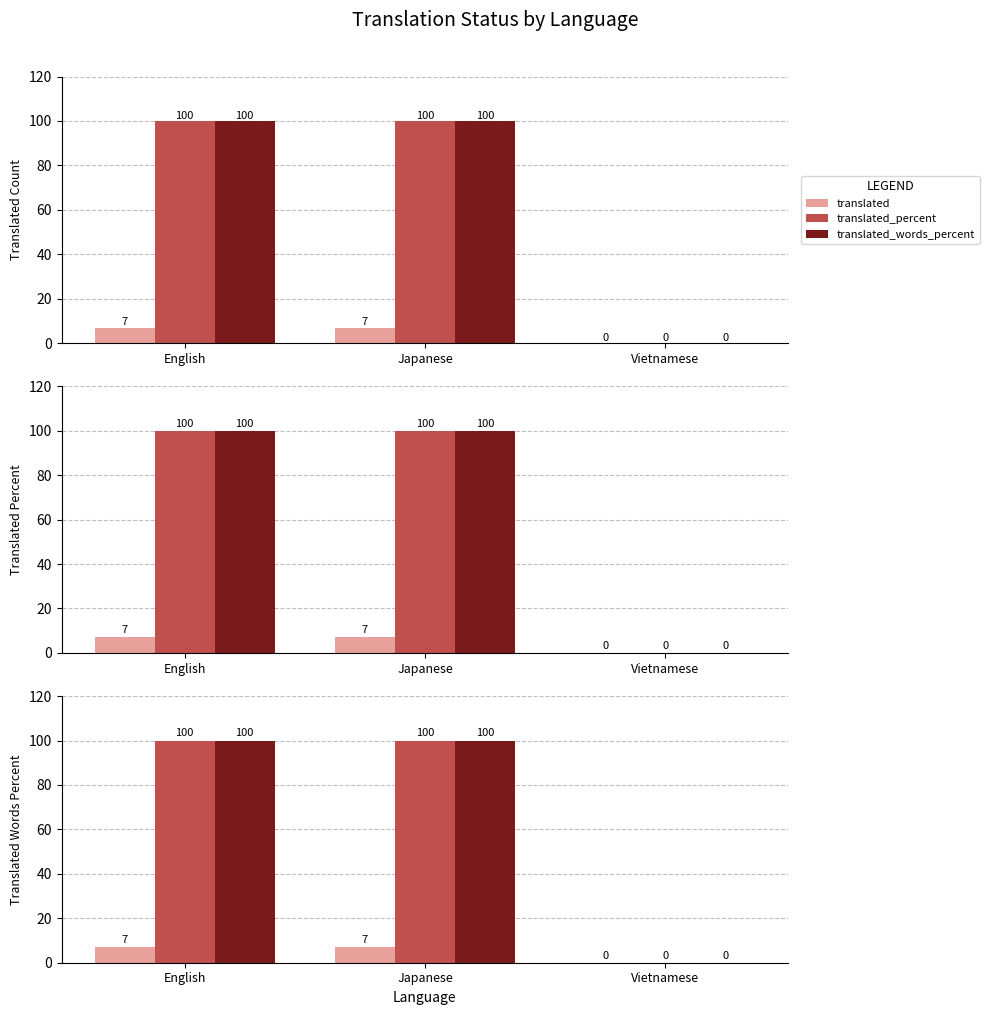

Which has a higher value, English or Vietnamese?

English